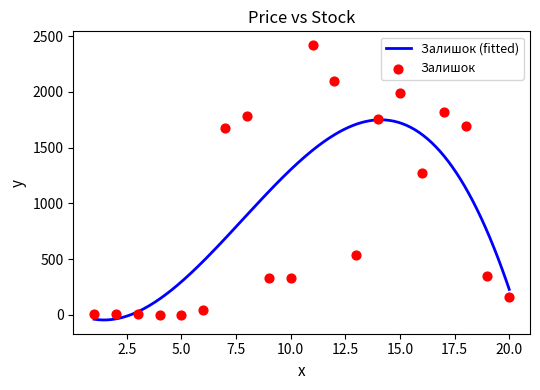

What is the highest value of the Залишок (fitted) series?

1749.1